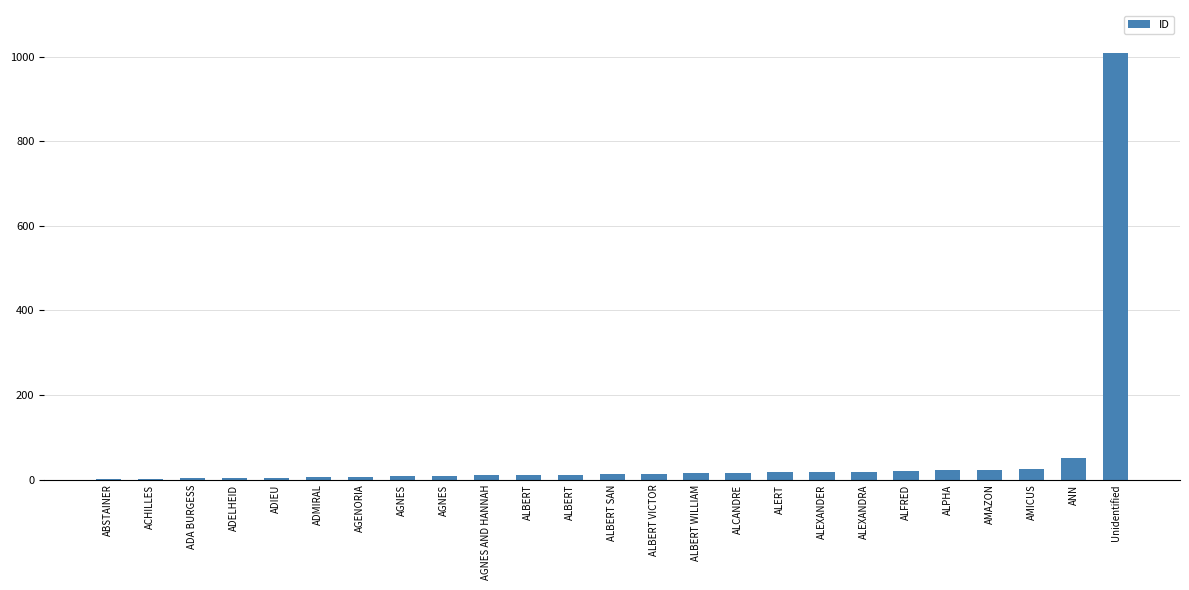

How many series are shown in this chart?

1